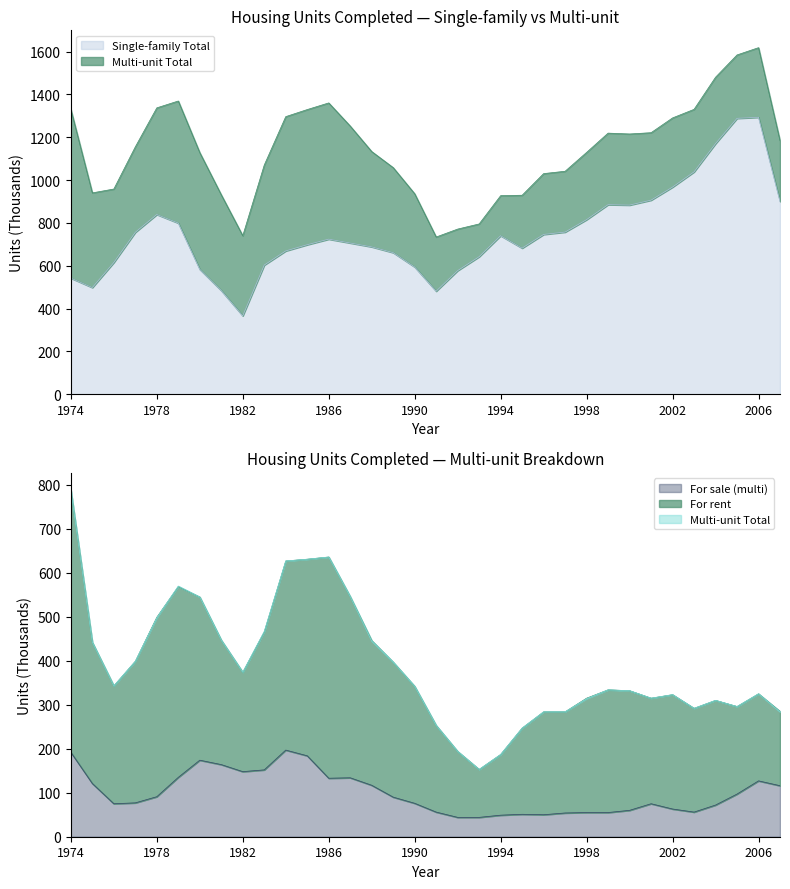

Between which two adjacent categories do Multi-unit Total and Single-family Total first intersect?

1974 and 1975